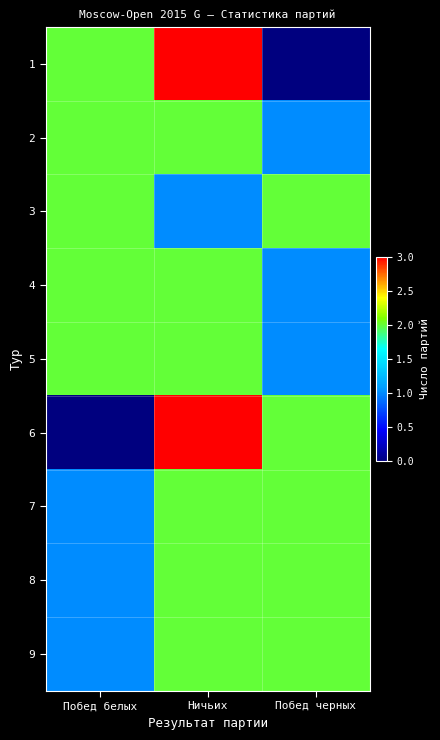

What is the spread (max minus min) of values at Побед черных?

2